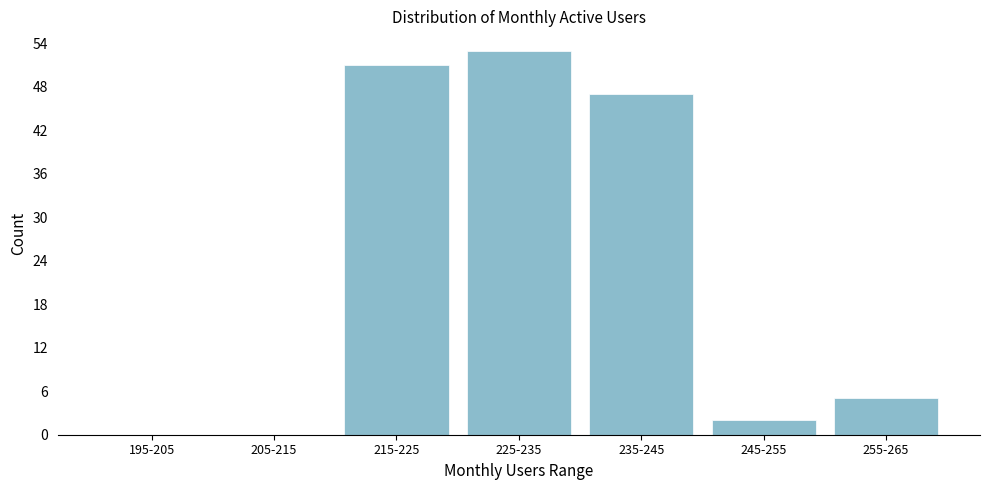

Reading left to right, extract all data points from this chart.

195-205=0	205-215=0	215-225=51	225-235=53	235-245=47	245-255=2	255-265=5